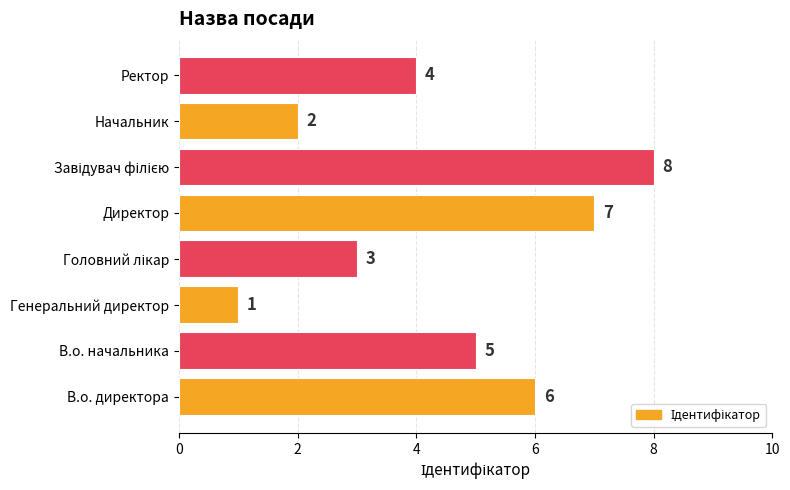

Approximately how many times larger is the value at Директор compared to В.о. начальника?

1.4